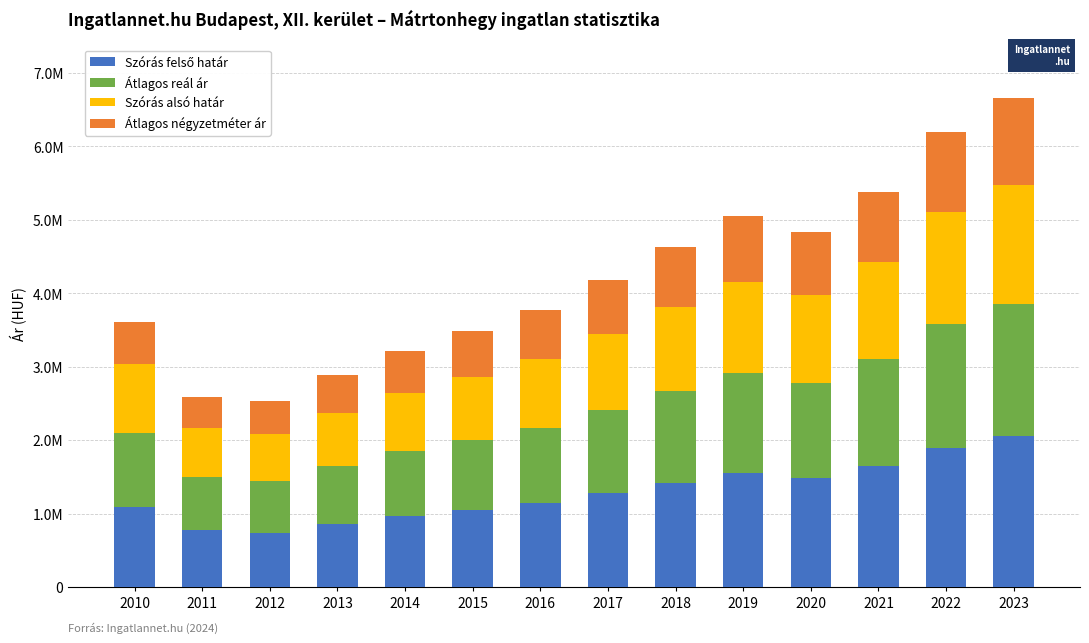

Does the chart contain stacked bars?

Yes